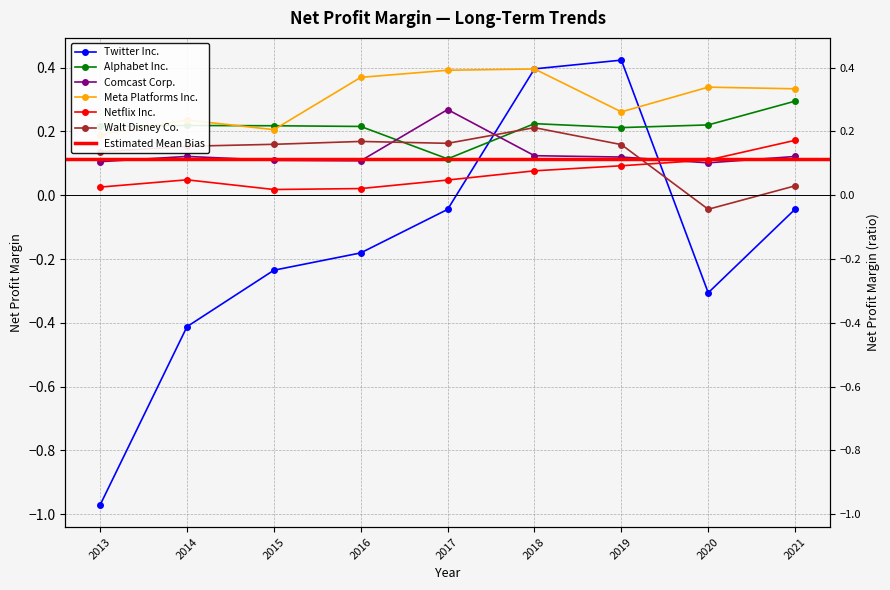

Which series has the largest total across all categories?

Meta Platforms Inc.